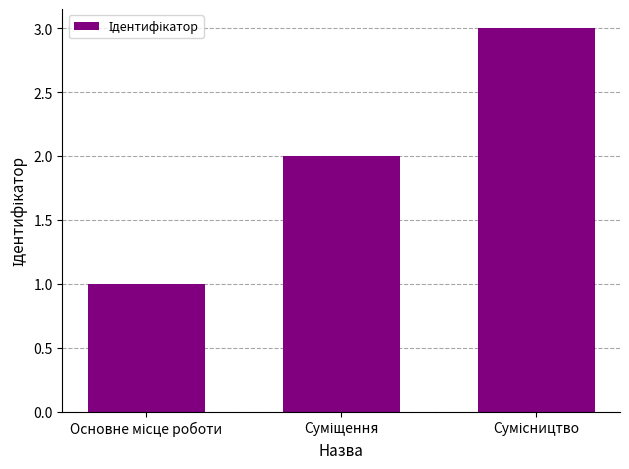

Does the chart contain any negative values?

No